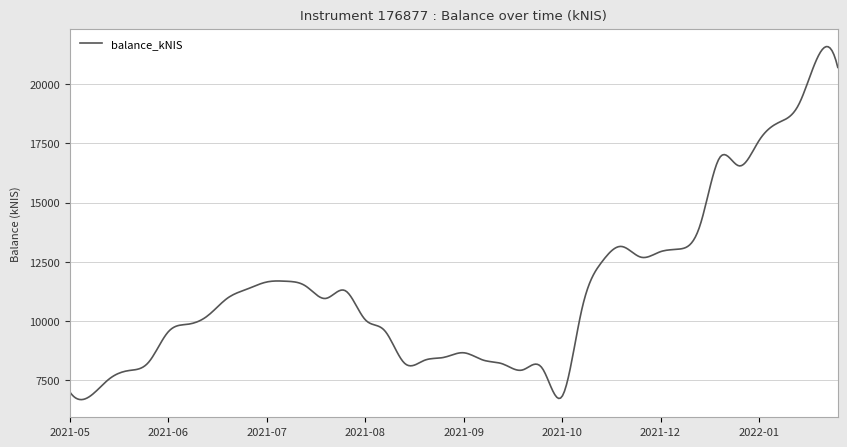

What is the difference between the maximum and minimum values?

14899.8